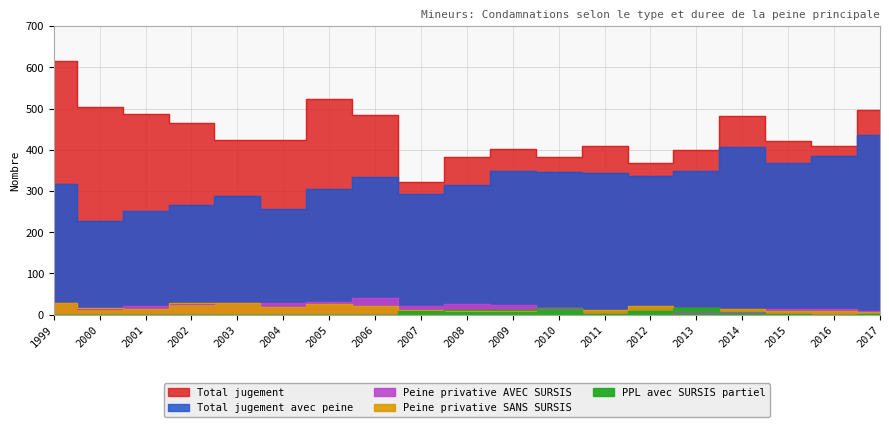

What are all the series names shown in the legend?

Total jugement, Total jugement avec peine, Peine privative AVEC SURSIS, Peine privative SANS SURSIS, PPL avec SURSIS partiel